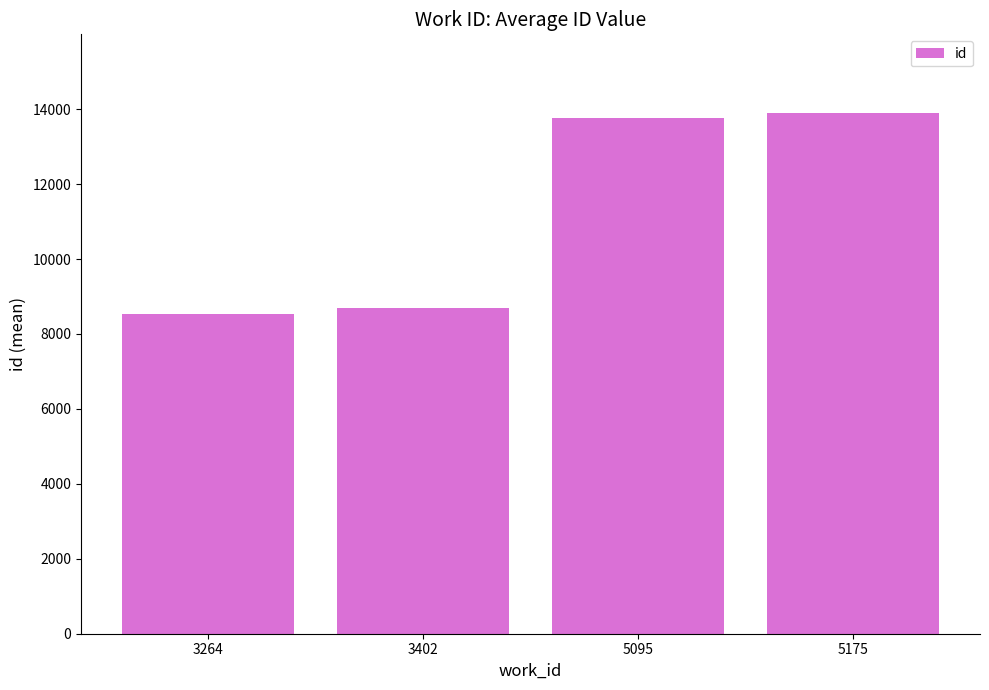

What is the difference between the maximum and minimum values?

5387.5